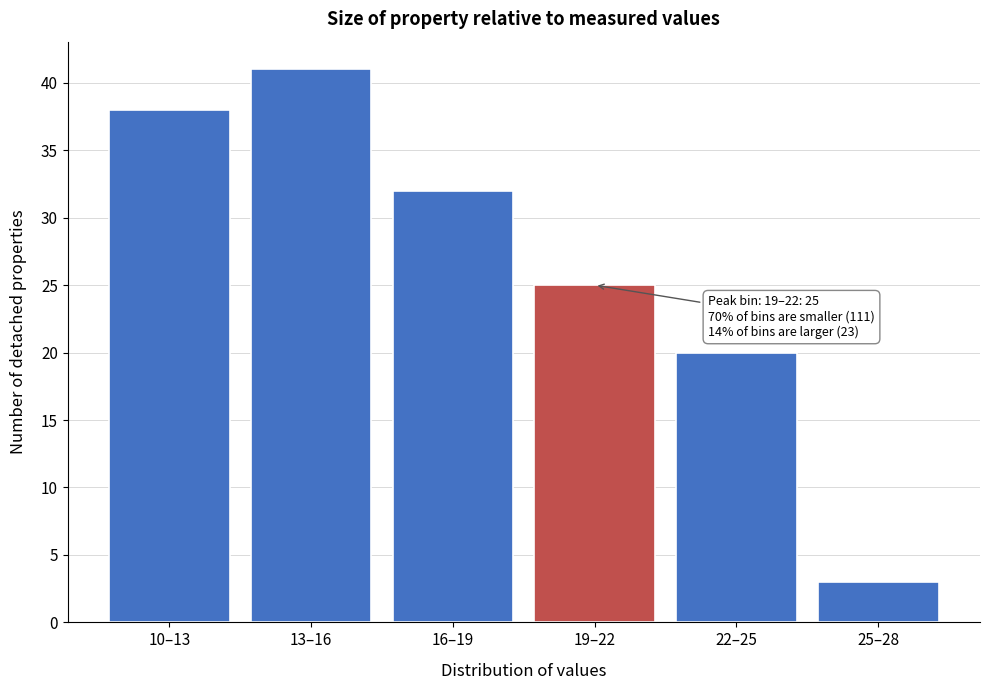

Reading left to right, transcribe all the data shown in this chart.

38	41	32	25	20	3